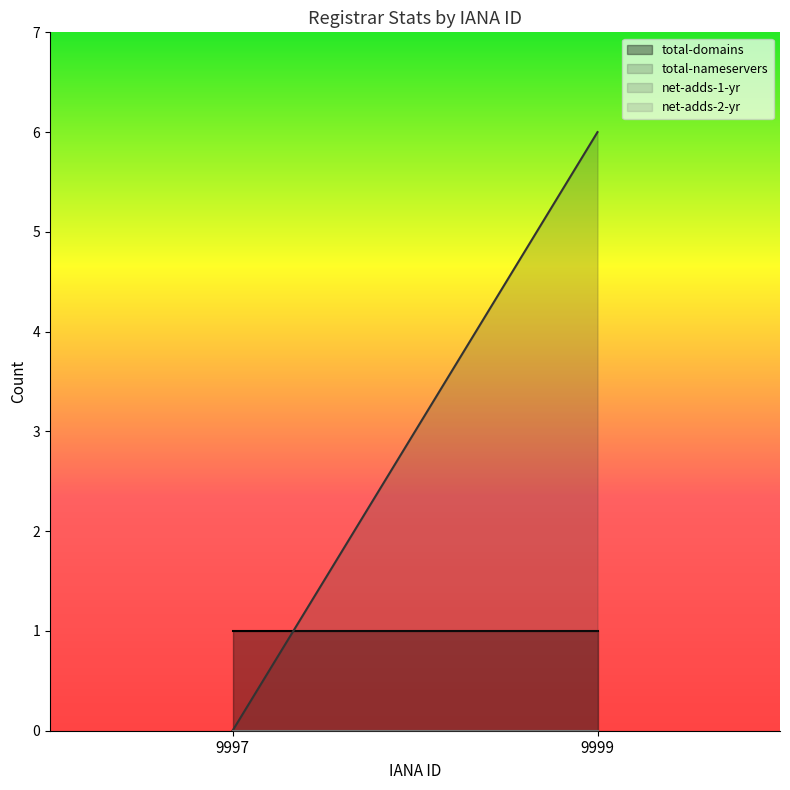

At how many categories does at least one series exceed 2?

1